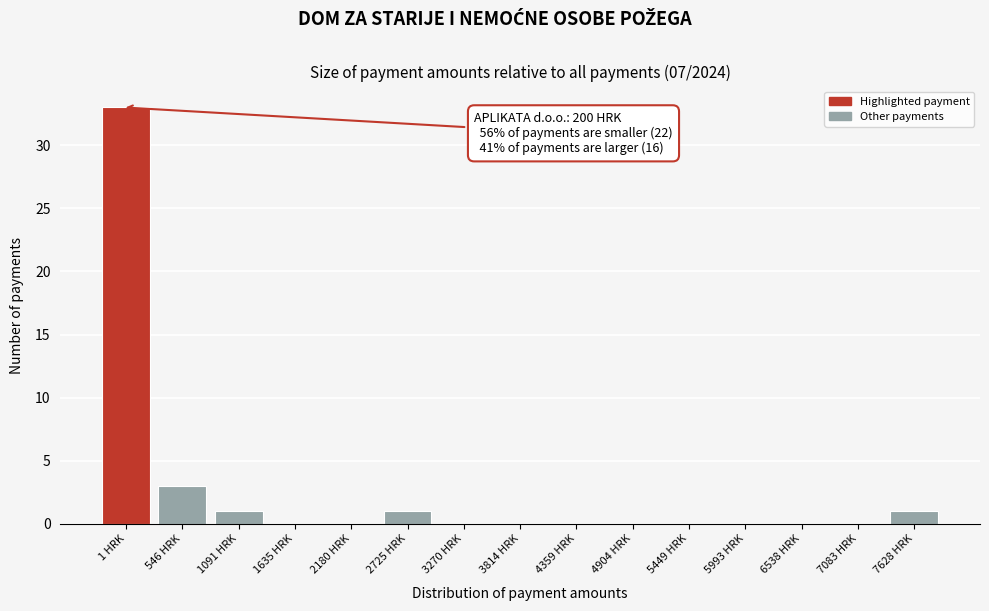

Reading left to right, transcribe all the data shown in this chart.

1 HRK=33	546 HRK=3	1091 HRK=1	1635 HRK=0	2180 HRK=0	2725 HRK=1	3270 HRK=0	3814 HRK=0	4359 HRK=0	4904 HRK=0	5449 HRK=0	5993 HRK=0	6538 HRK=0	7083 HRK=0	7628 HRK=1